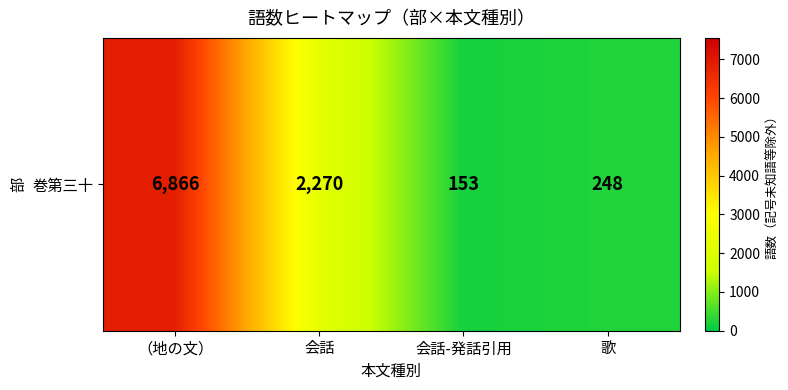

Count the number of categories in the chart.

4